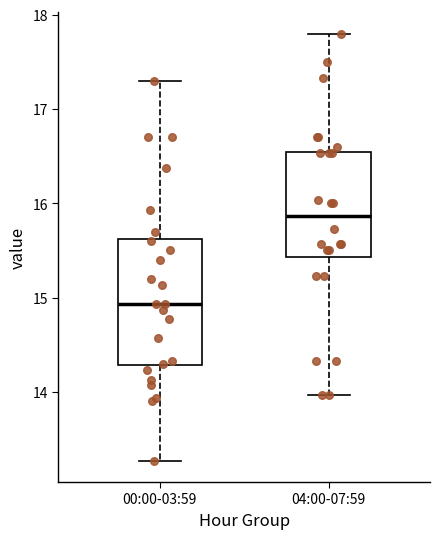

Which box has the highest median line?

04:00-07:59